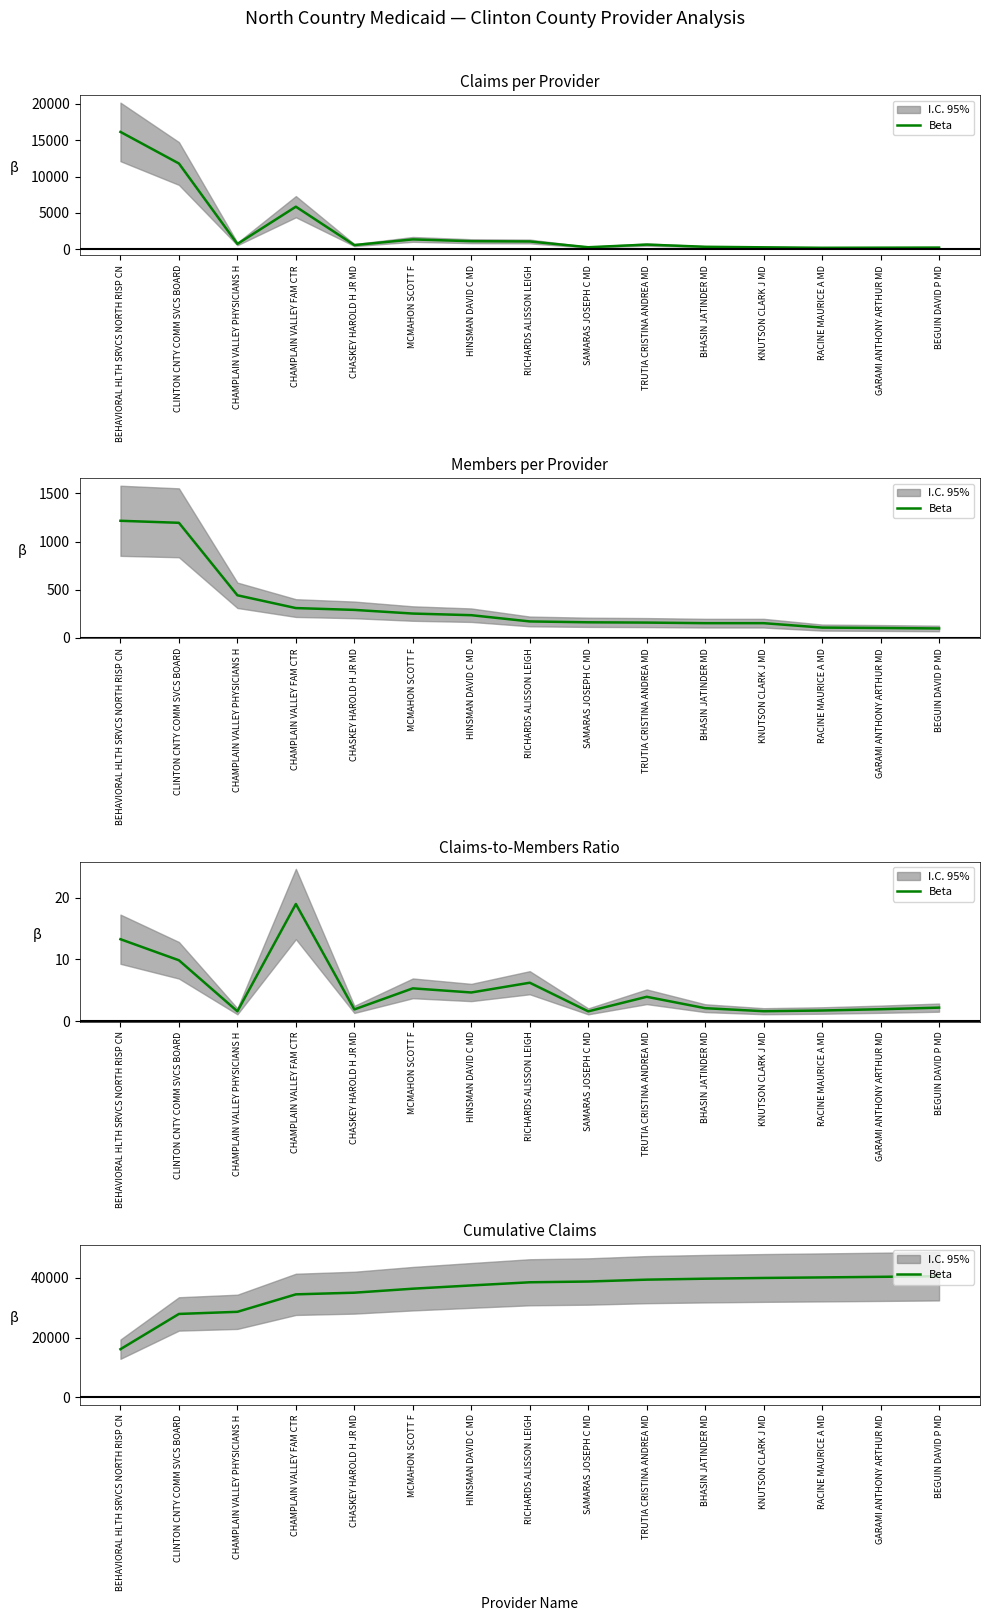

Which label corresponds to the smallest value in the chart?

BEHAVIORAL HLTH SRVCS NORTH RISP CN